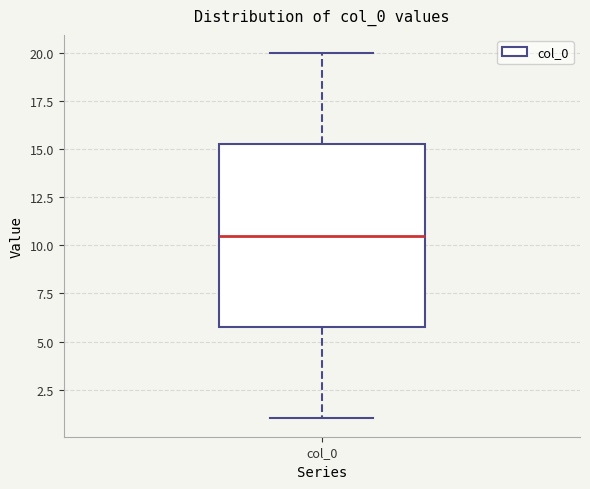

Transcribe this box plot: give where the median line is, the range the box spans, and where the two whiskers end, as read against the y-axis. The values are not printed on the chart, so give them approximately, as read against the axis.

median 10.5, box 6.0 to 15.5, whiskers 1.0 to 20.0